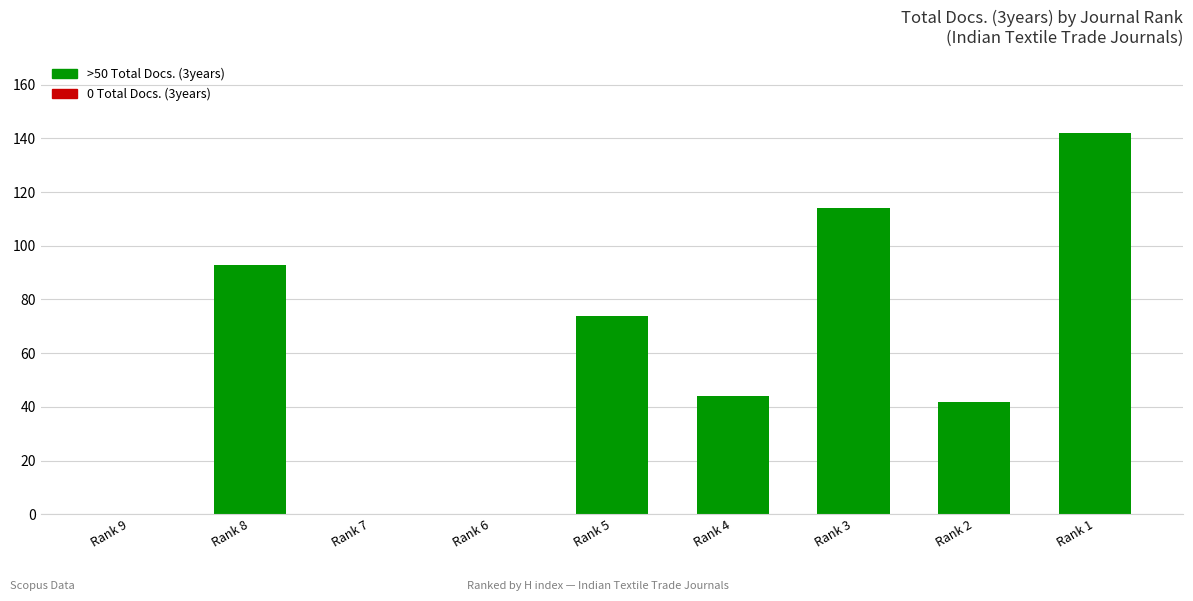

How many series are shown in this chart?

1